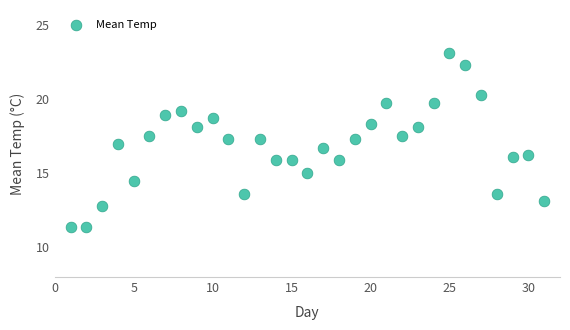

What is the range of X values (max minus min)?

30.0